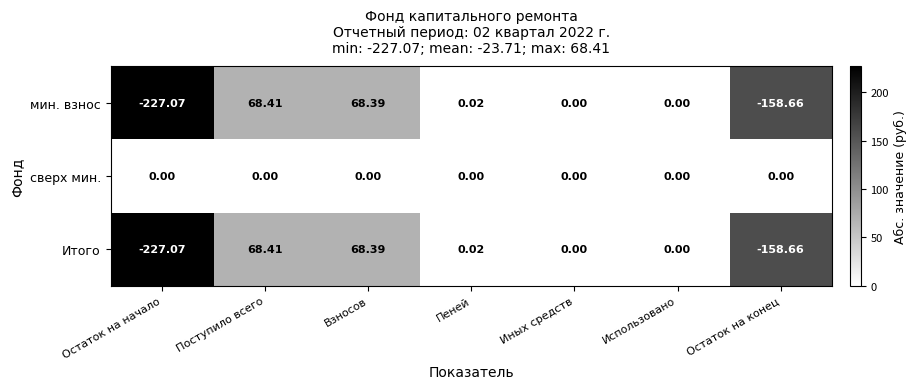

Where does the мин. взнос series first go above 0?

Поступило всего